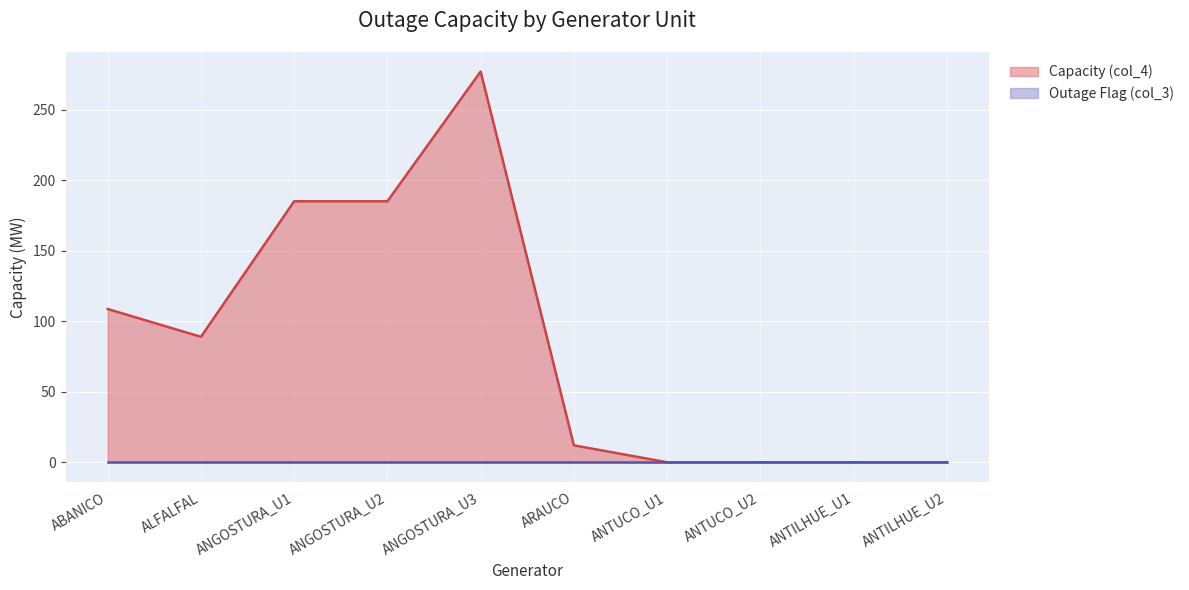

Is it true that the value at ANGOSTURA_U1 is 185.1?

True